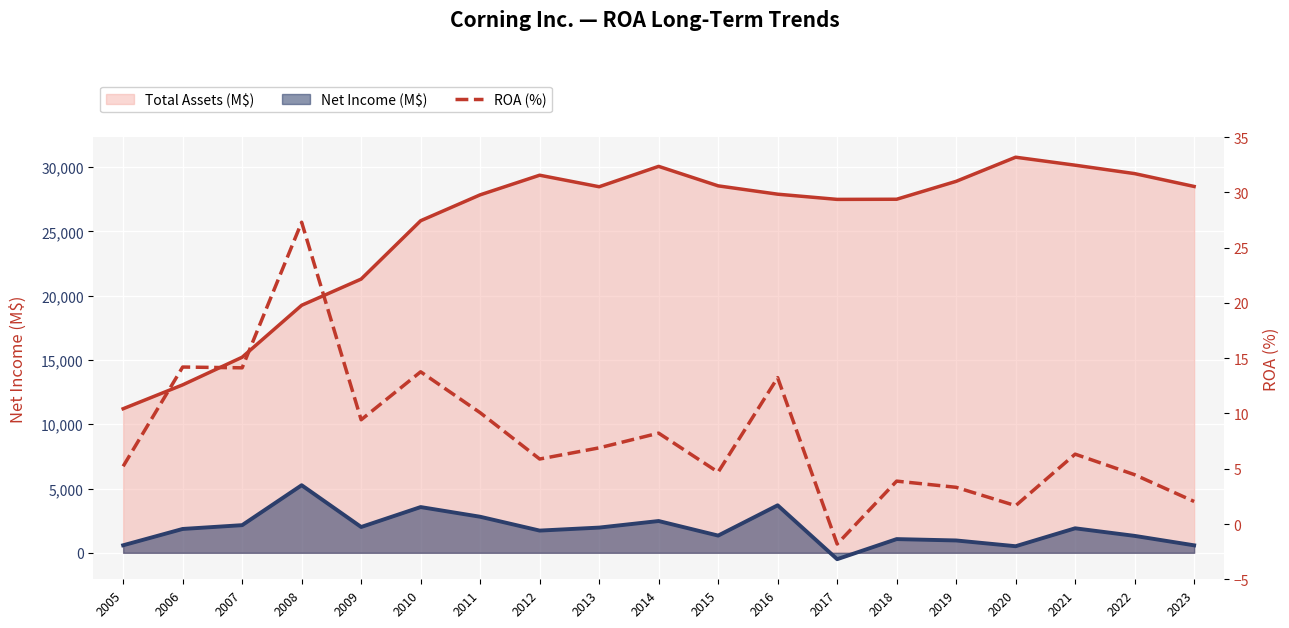

True or false: the data shows 11.3 at 2013.

False